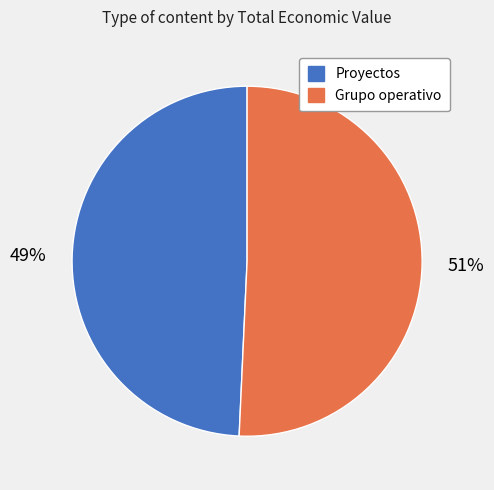

Is there a majority slice in this chart?

Yes